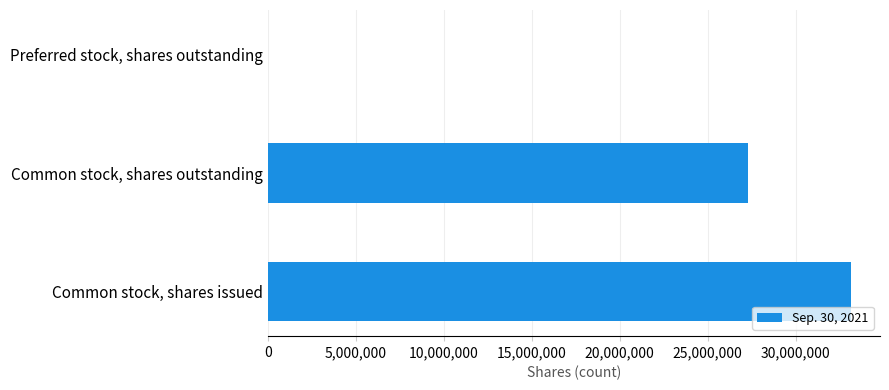

Reading bottom to top, extract all data points from this chart.

Common stock, shares issued=33136975	Common stock, shares outstanding=27297960	Preferred stock, shares outstanding=0